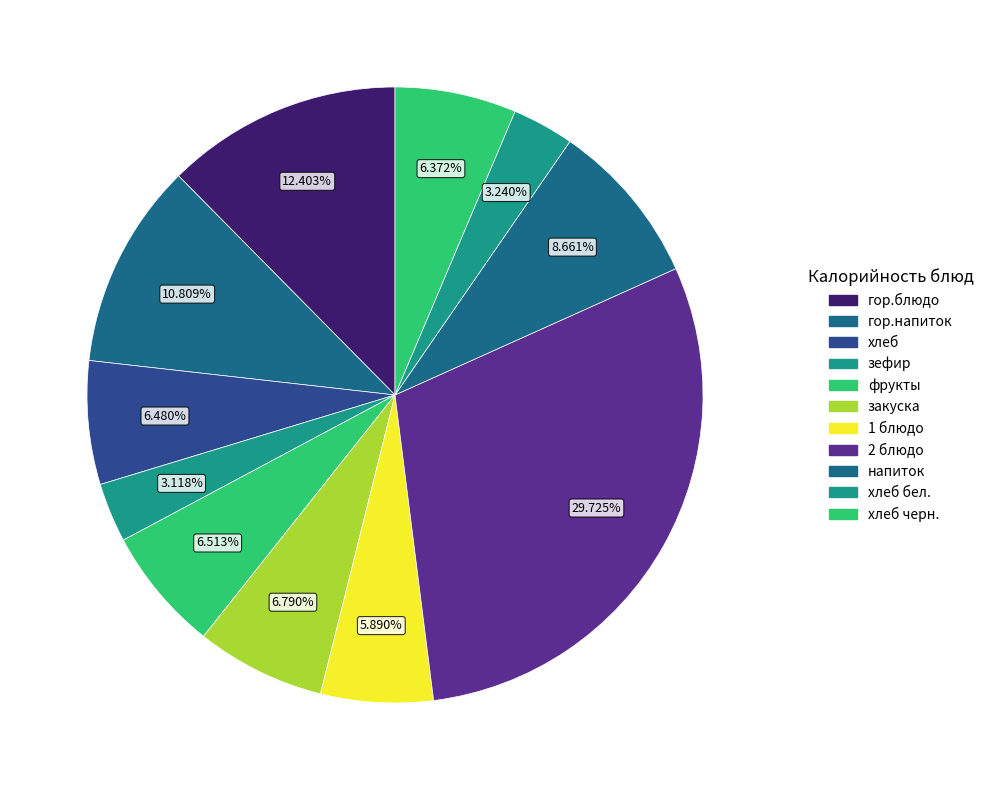

How many slices are in this pie chart?

11